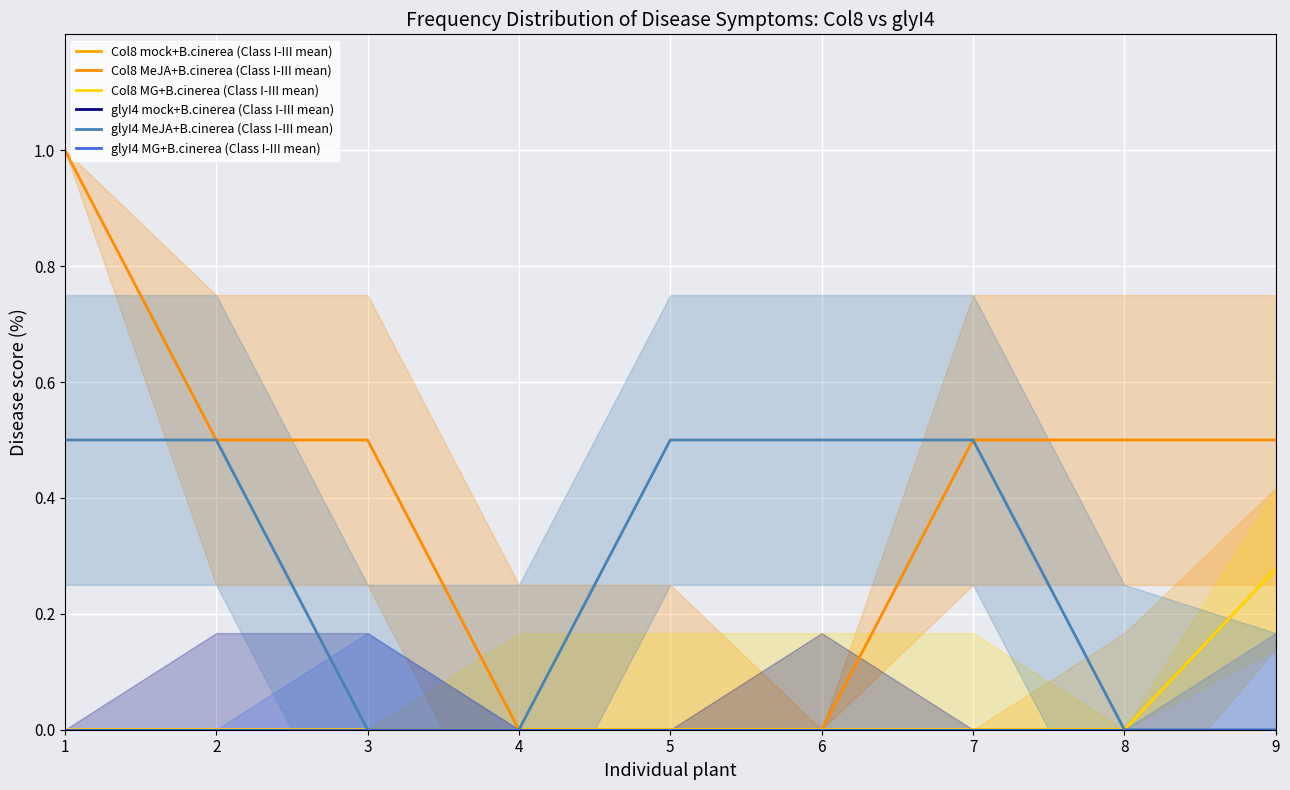

Is the value of Col8 mock+B.cinerea (Class I-III mean) at 2 greater than the value of glyI4 mock+B.cinerea (Class I-III mean) at 9?

No